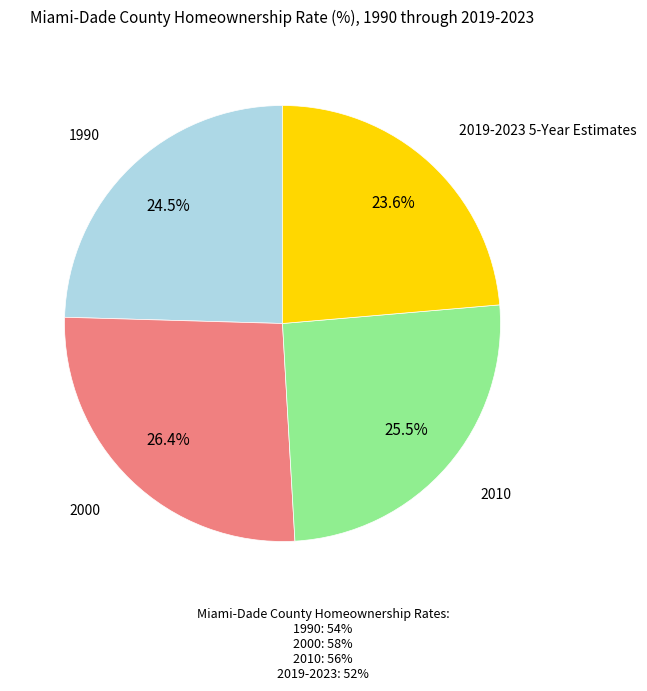

Which slice is the smallest?

2019-2023 5-Year Estimates